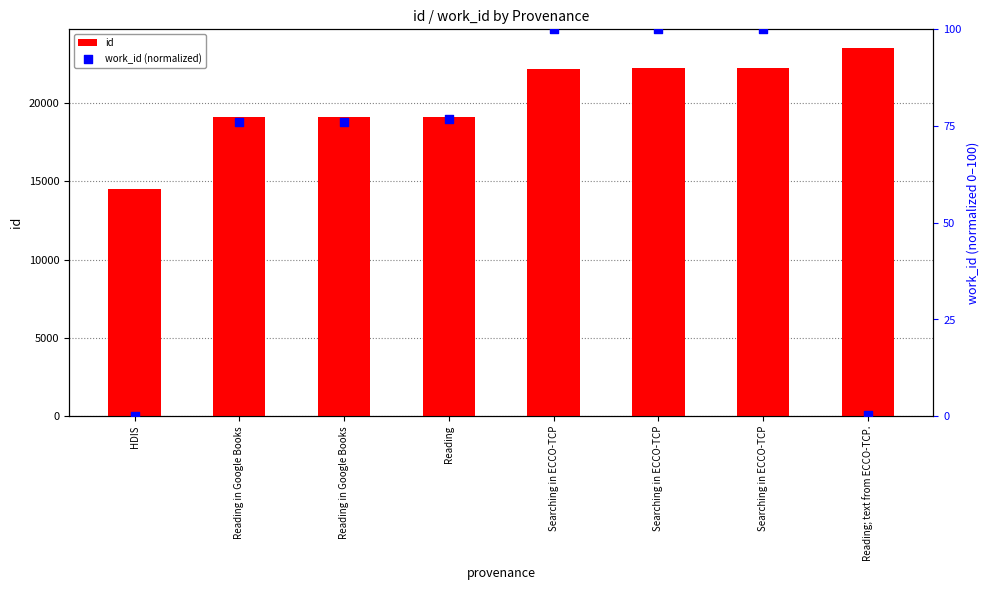

Which series reaches the minimum Y coordinate?

work_id (normalized)